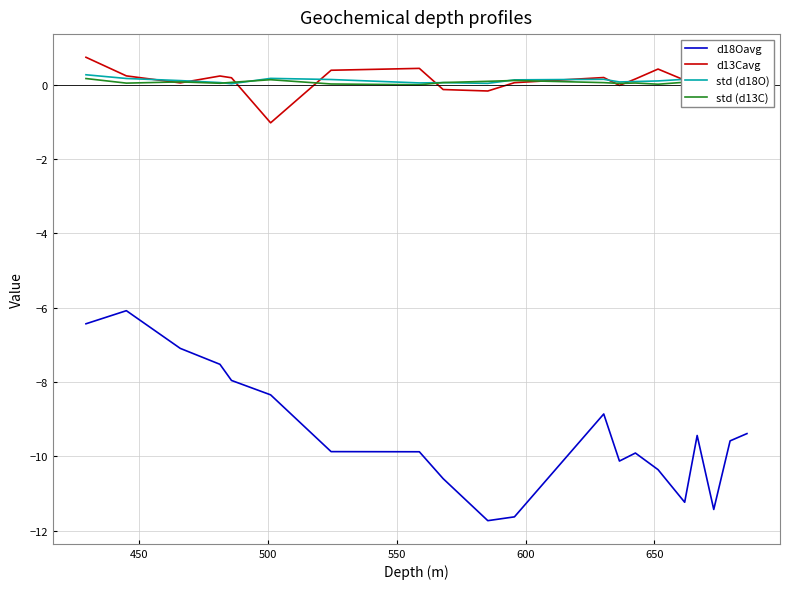

What is the maximum value for d13Cavg?

0.7